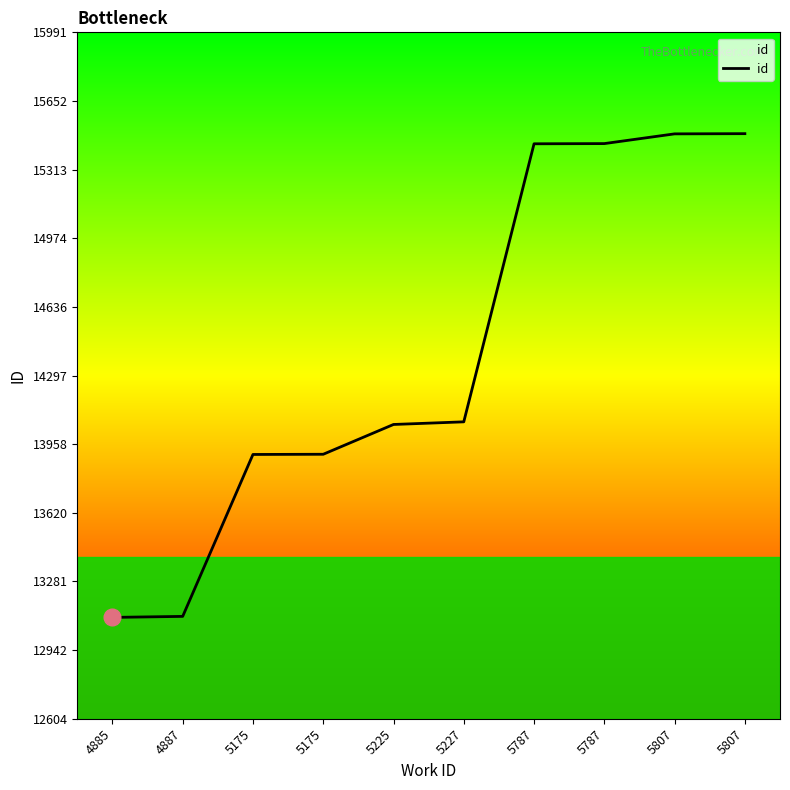

List the labels in order of value, largest first.

5807, 5807, 5787, 5787, 5227, 5225, 5175, 5175, 4887, 4885